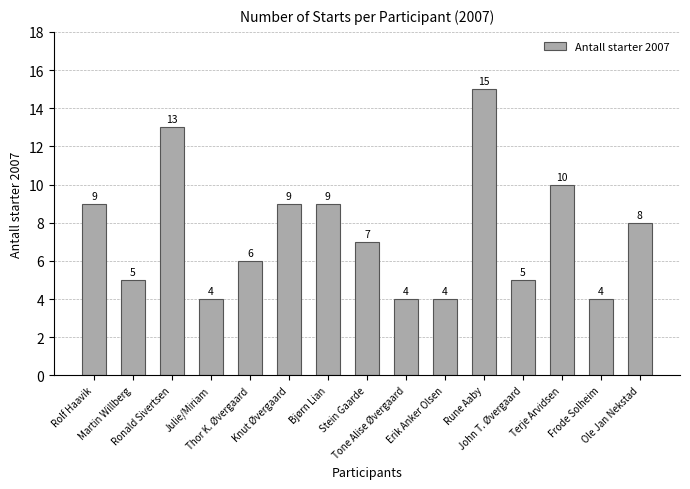

The value at Thor K. Øvergaard is 6. True or false?

True